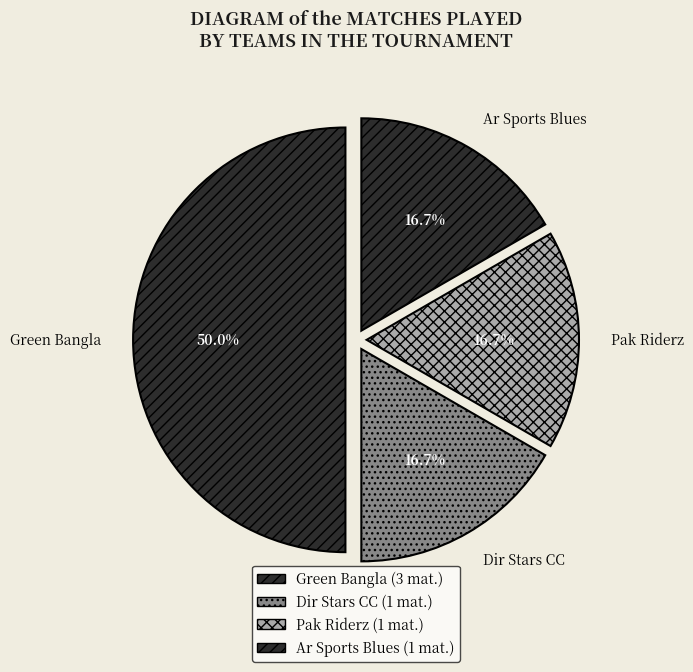

Which slice is the largest?

Green Bangla